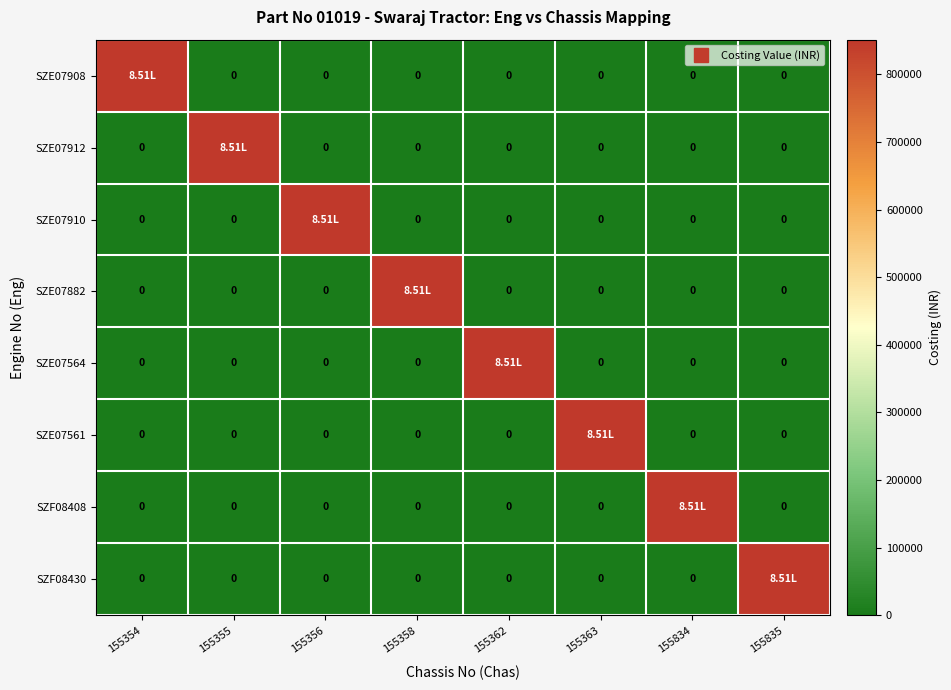

Which series has the largest range (max minus min)?

SZE07908